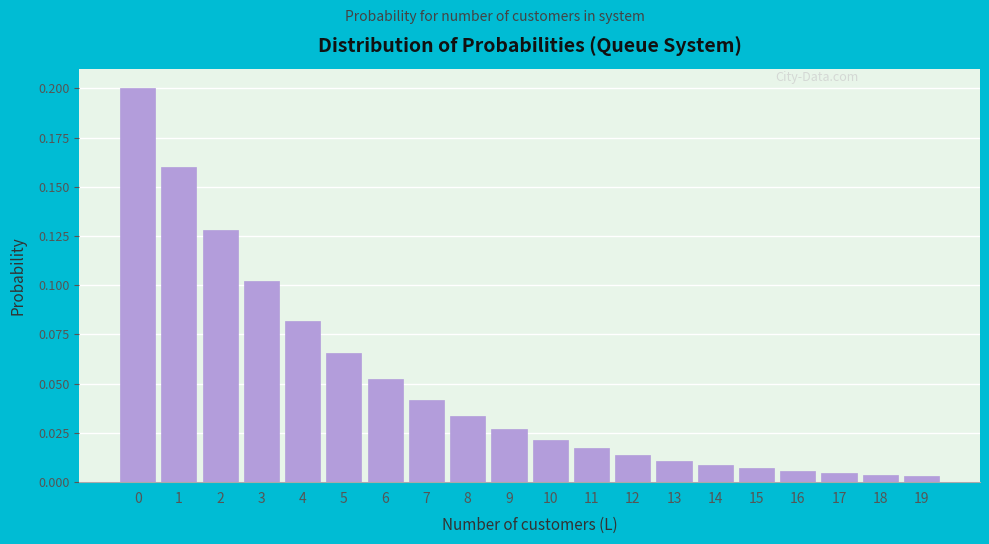

What is the sum of all values?

1.0